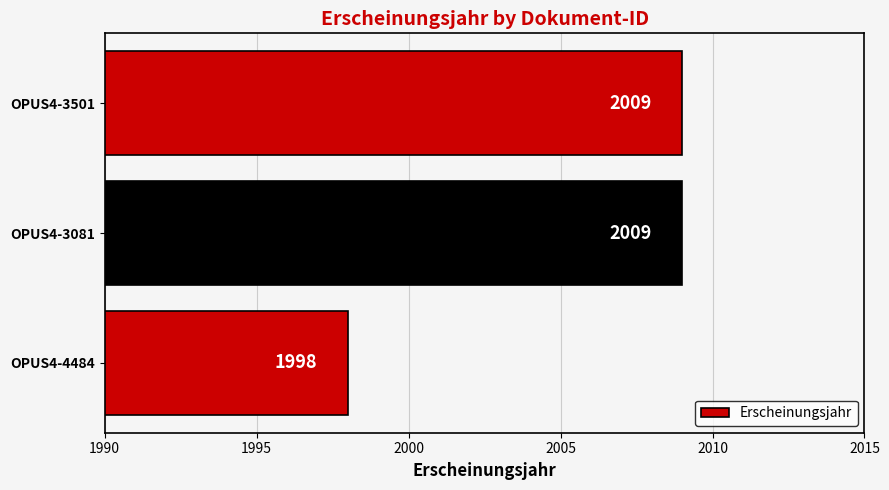

What is the change in value from OPUS4-4484 to OPUS4-3081?

+11